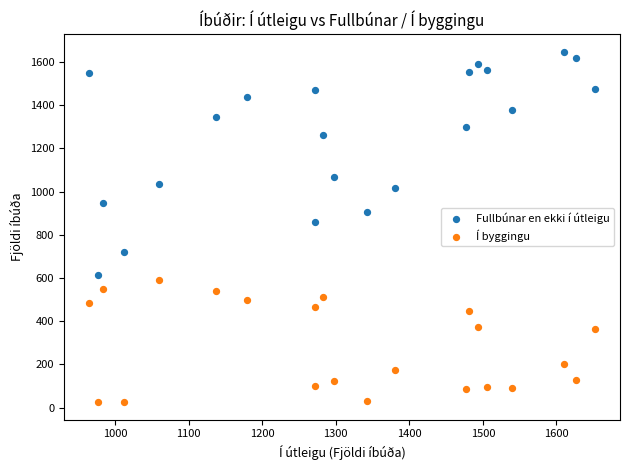

Across all data points, what is the range of Y values (max minus min)?

1622